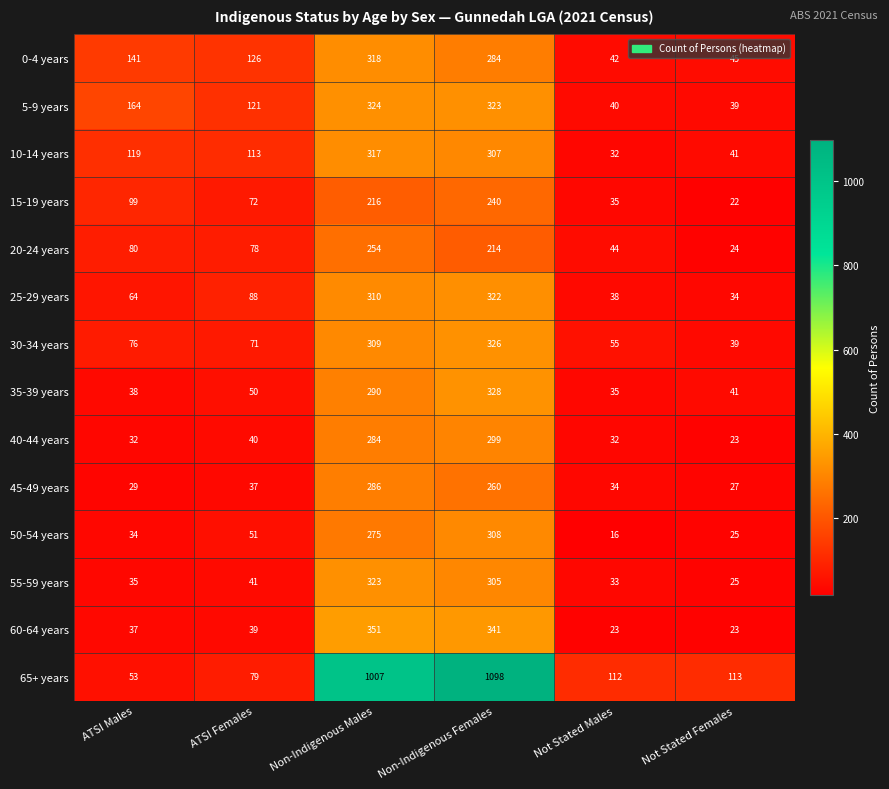

Which series has the largest total across all categories?

65+ years